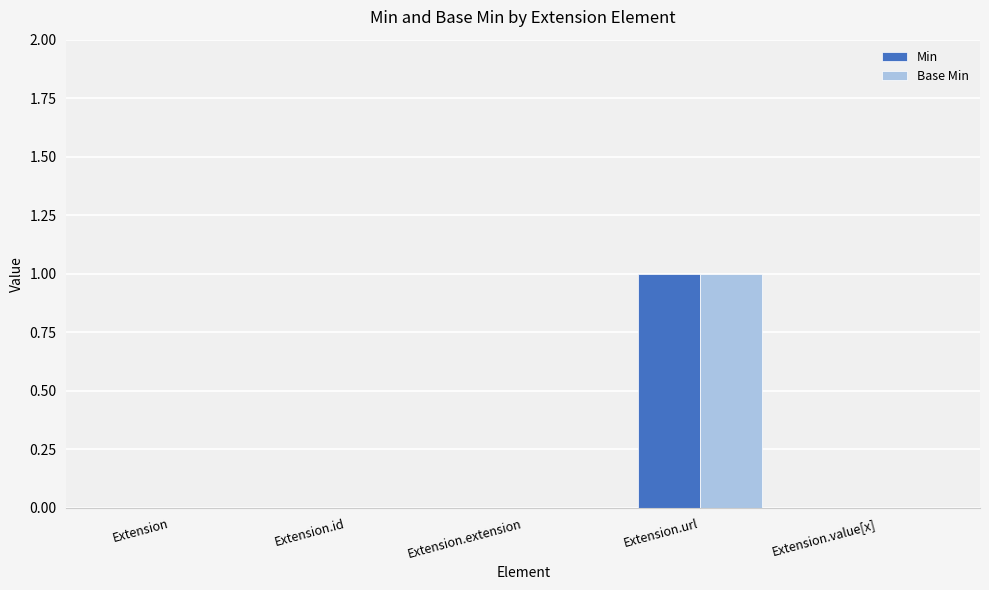

Which label corresponds to the largest value in the chart?

Extension.url